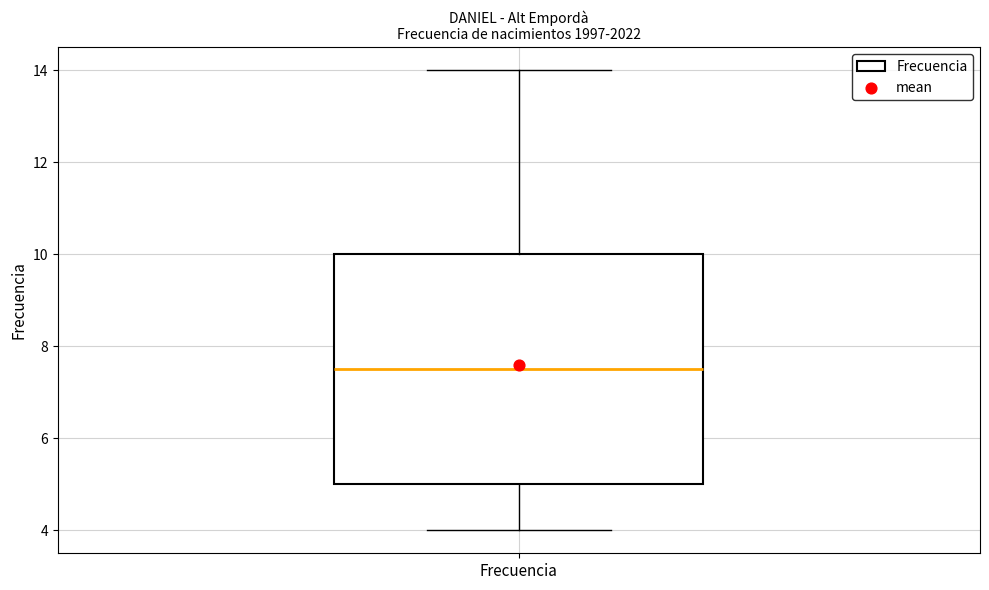

Read this box plot against the y-axis: the position of the median line, the range covered by the box, and the ends of both whiskers. The values are not printed on the chart, so give them approximately, as read against the axis.

median 7.6, box 5.0 to 10.0, whiskers 4.0 to 14.0